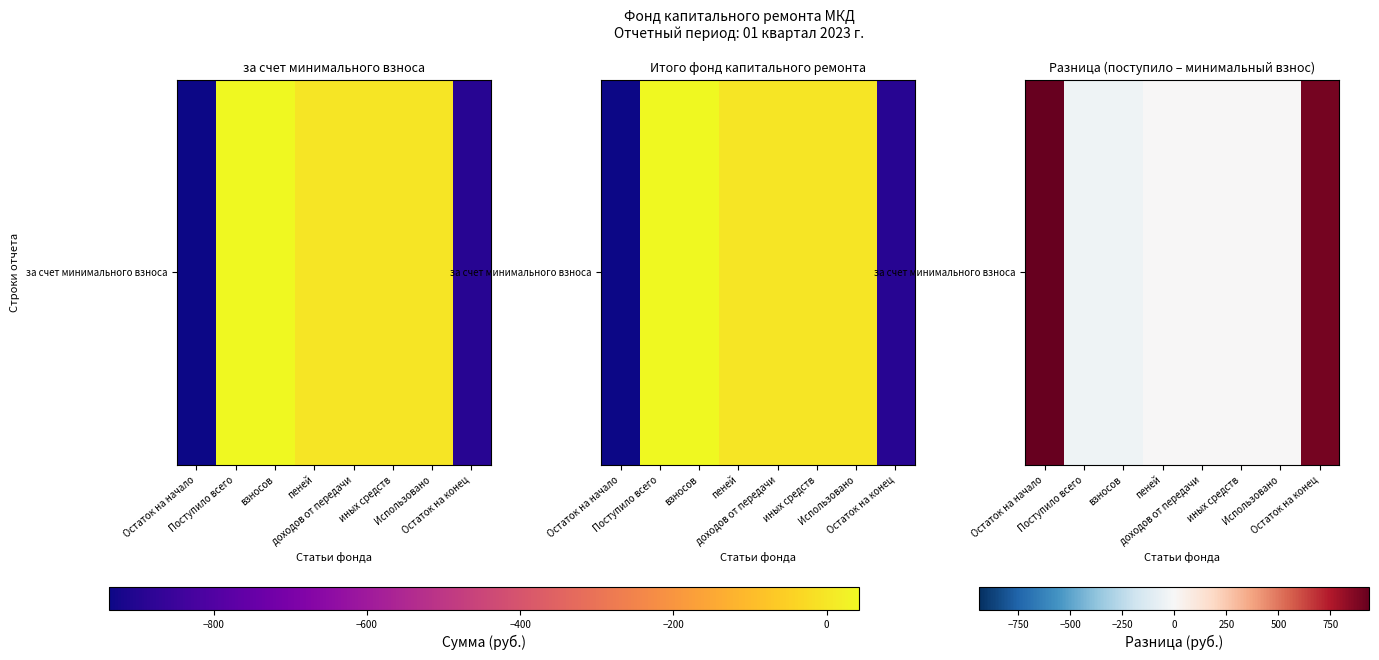

What is the smallest value displayed?

-42.7